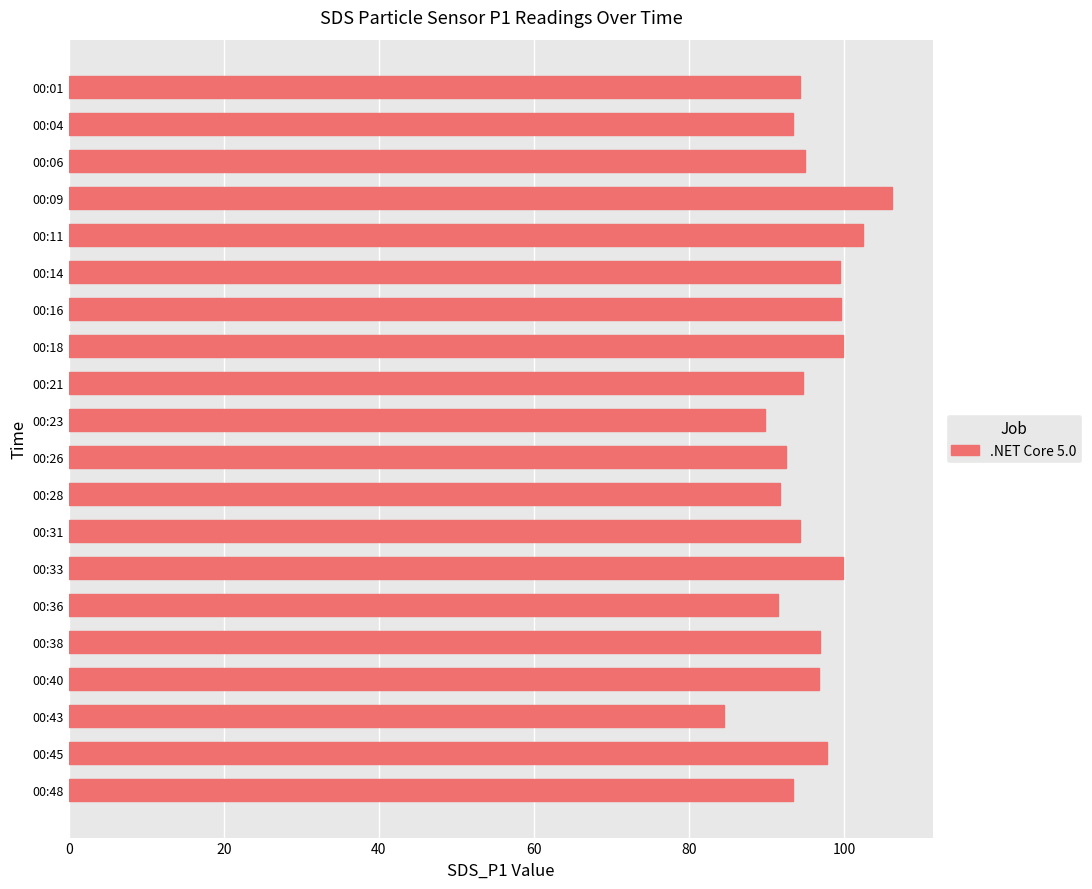

What is the smallest value displayed?

84.6